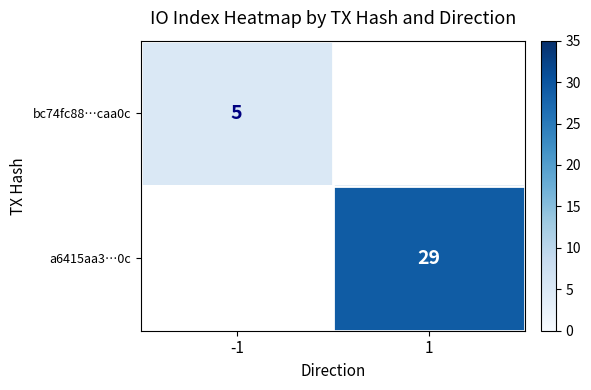

The value of bc74fc88…caa0c at -1 is 2. True or false?

False